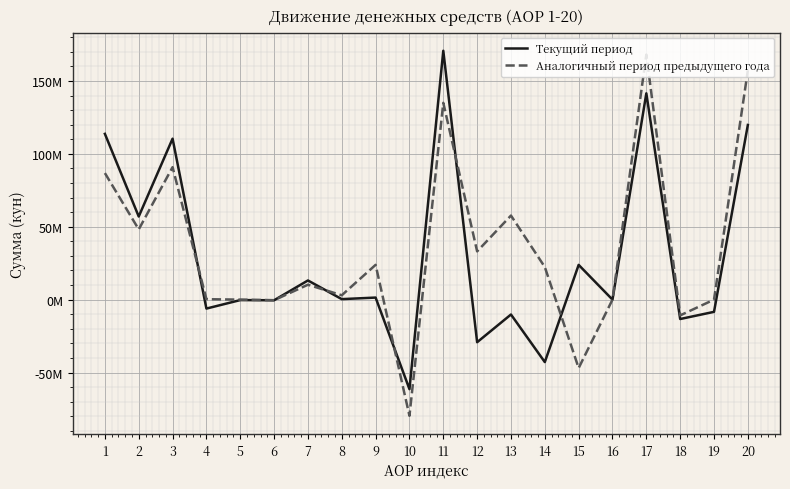

How many intersections are there between Текущий период and Аналогичный период предыдущего года?

6